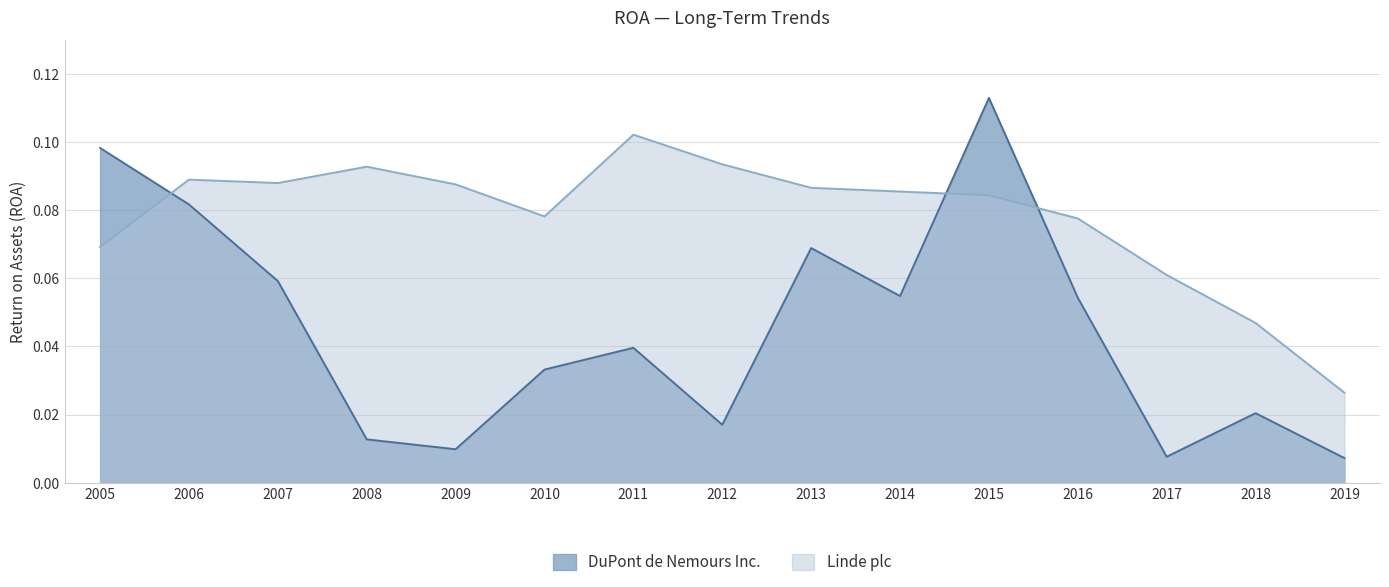

At which category does the chart reach its minimum across all series?

2019